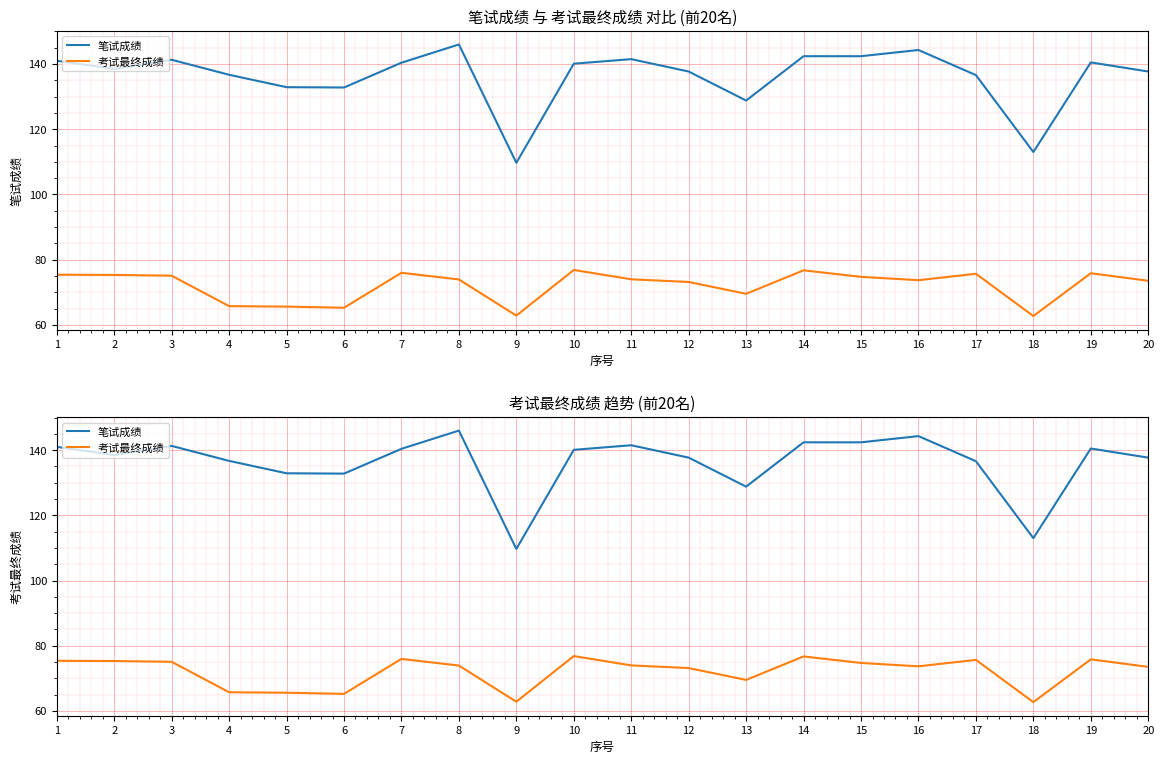

Rank the series by their average value, from lowest to highest.

考试最终成绩, 笔试成绩